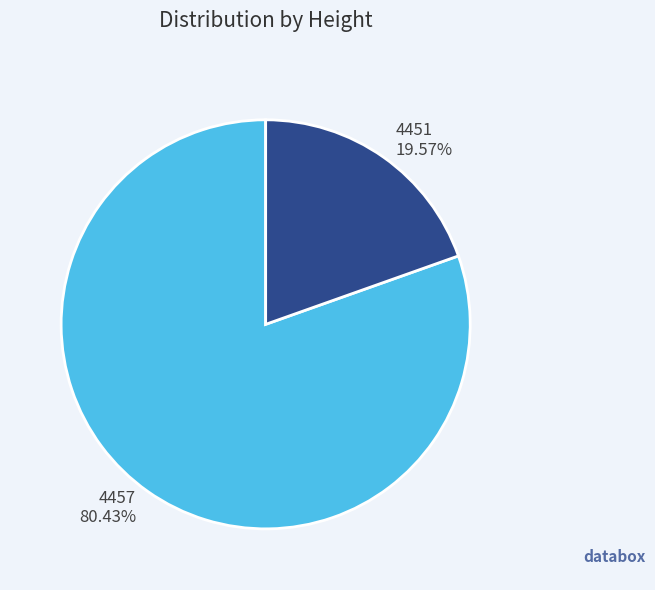

Between 4451 and 4457, which is larger?

4457